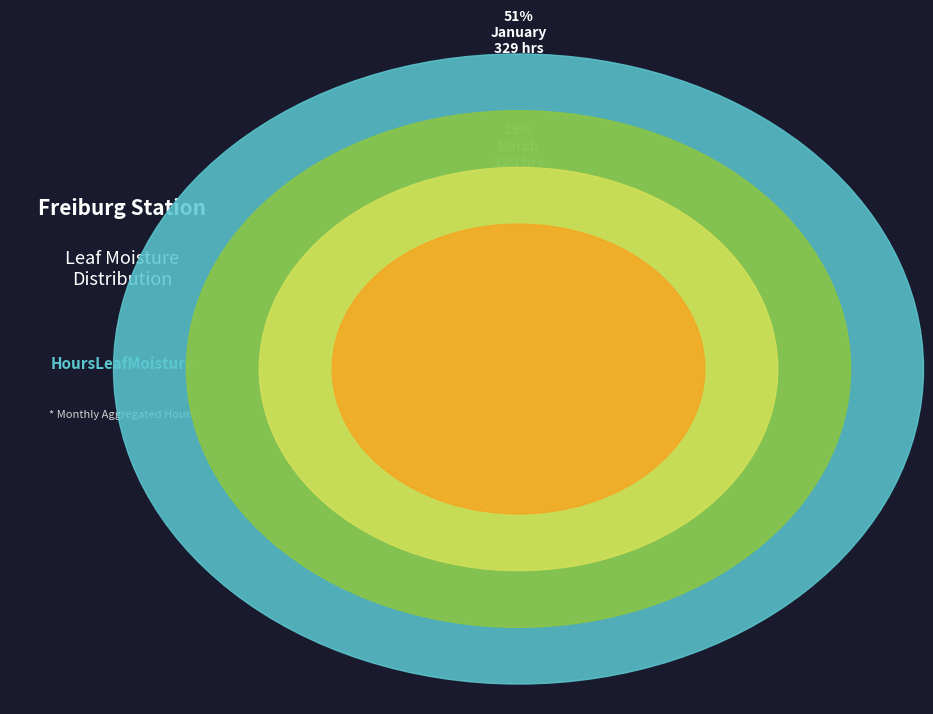

To the nearest percent, what is the difference between the Infections and HoursLeafMoisture slice percentages?

100%